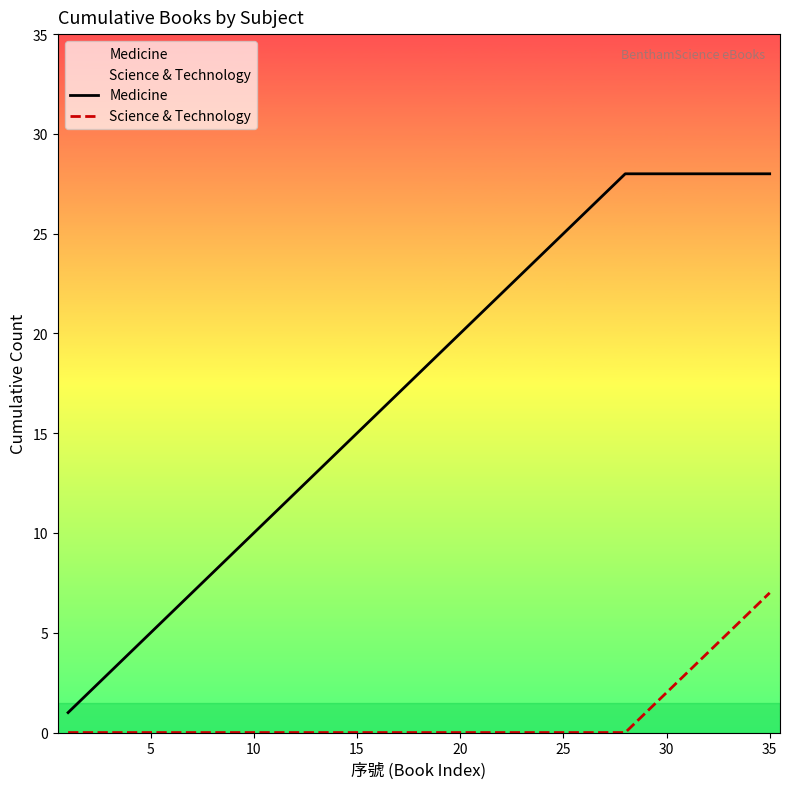

The Medicine series shows 29 at 20. True or false?

False